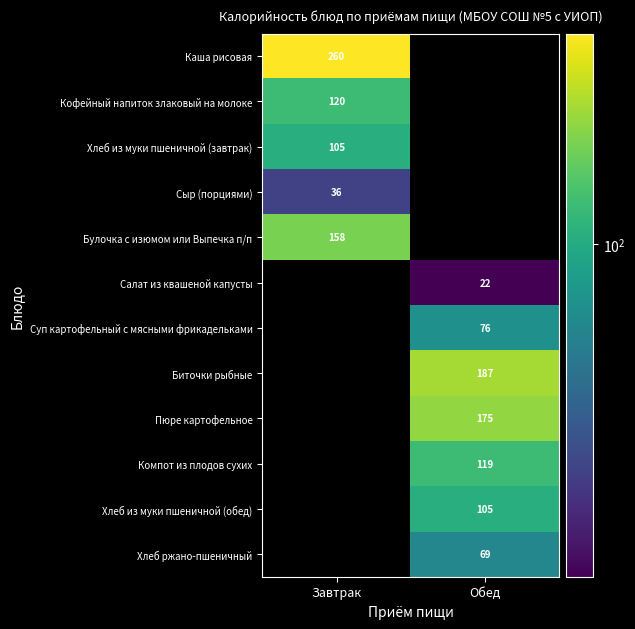

Read the Сыр (порциями) value at Завтрак.

35.8